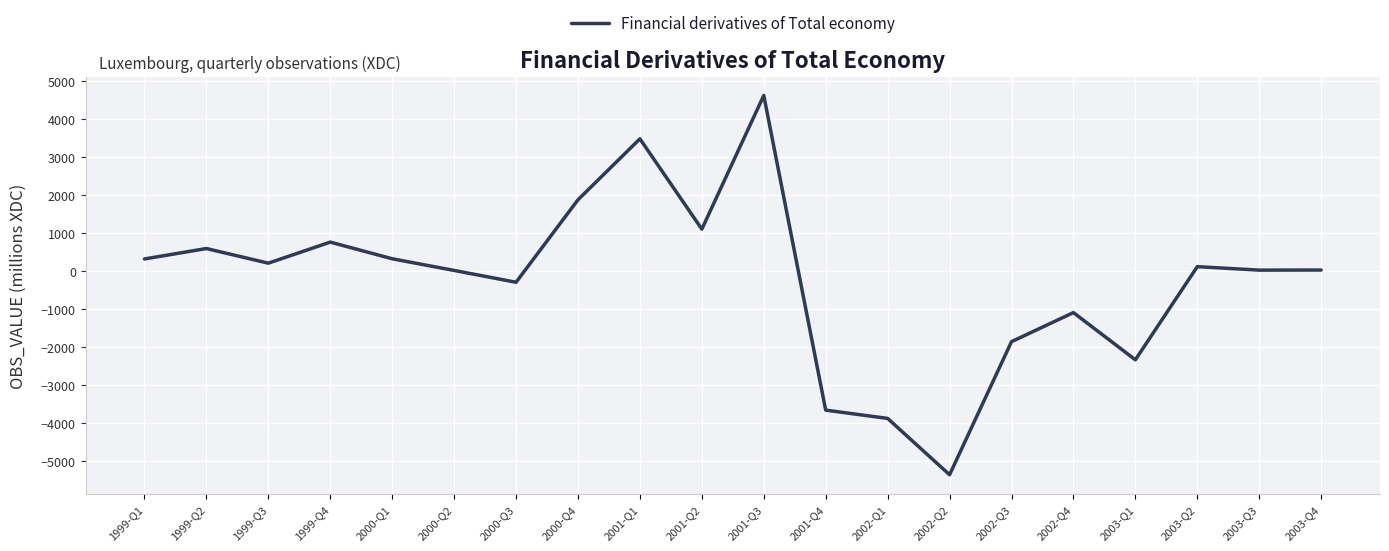

Is it true that the value at 2002-Q2 is -8844.1?

False